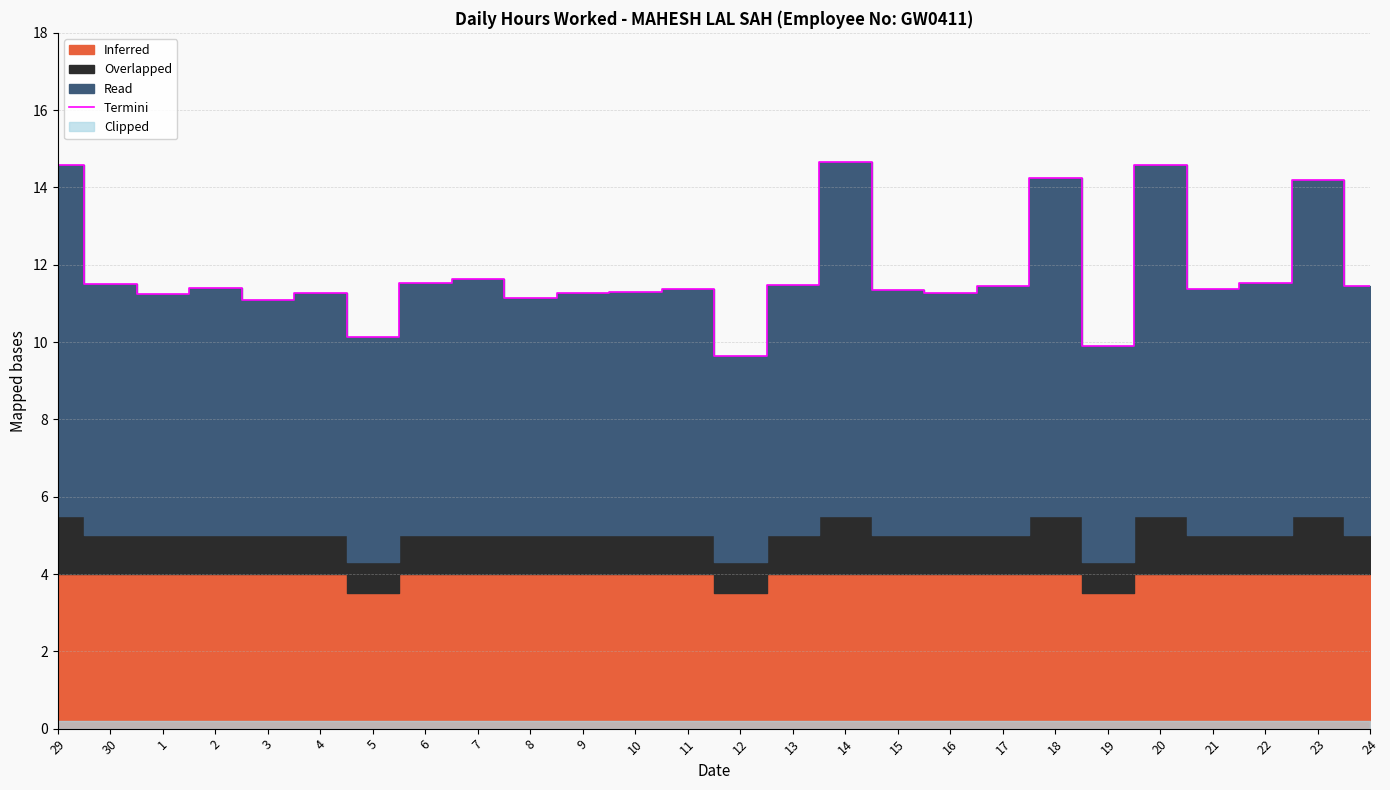

Where does the data first go above 11?

29